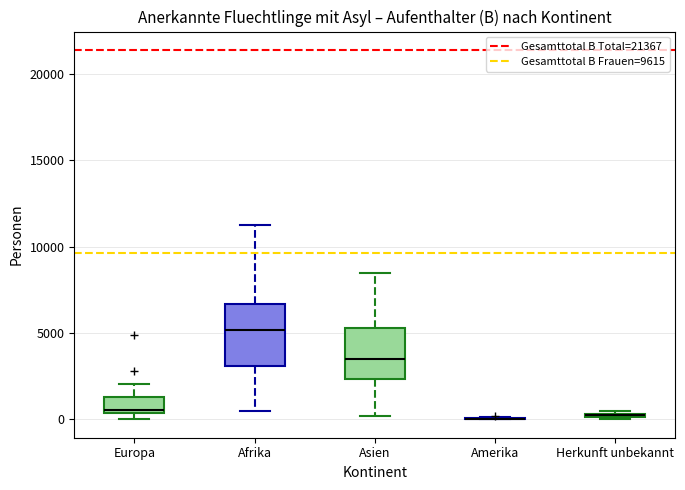

Which box is the tallest, from its lower edge to its upper edge?

Afrika